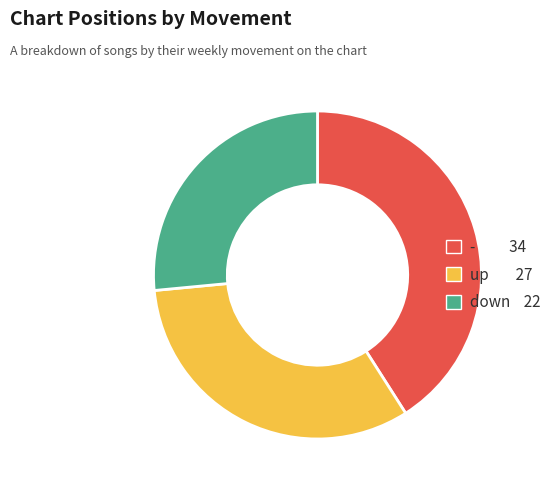

Between up and -, which is larger?

-